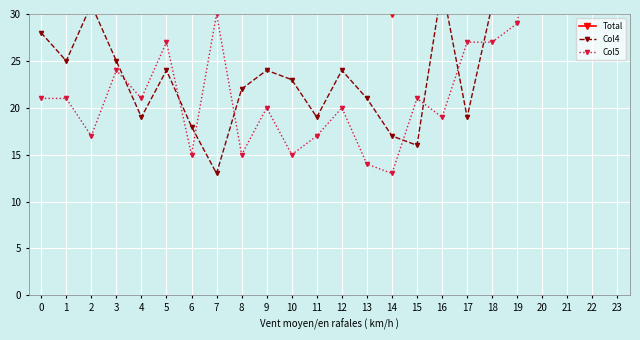

True or false: Total has a value of 28 at 1.

False